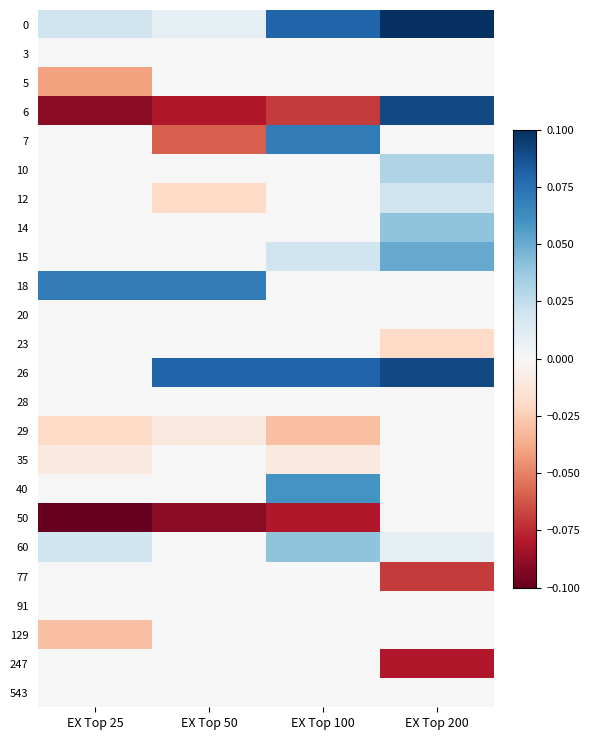

Which has a higher value, EX Top 50 or EX Top 200?

EX Top 200